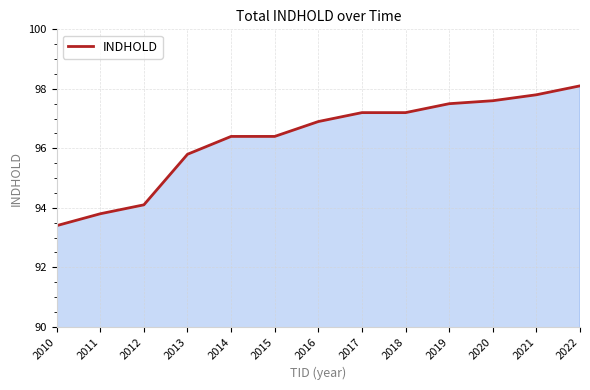

What is the greatest value displayed?

98.1